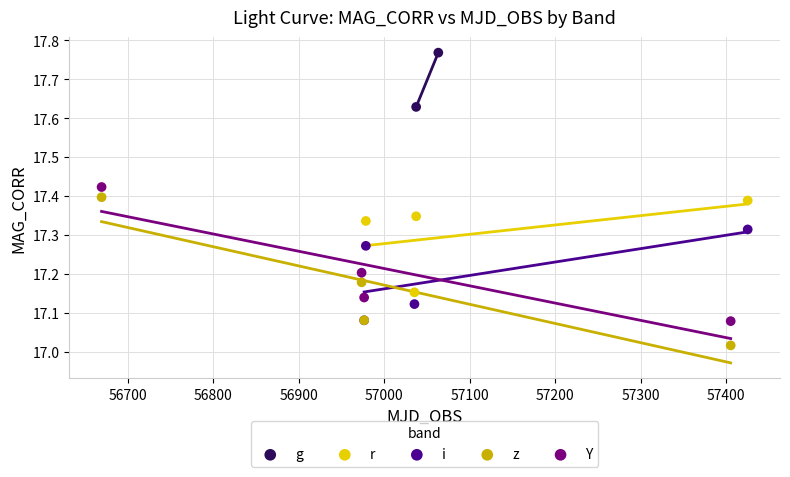

Which series contains the highest Y value?

g